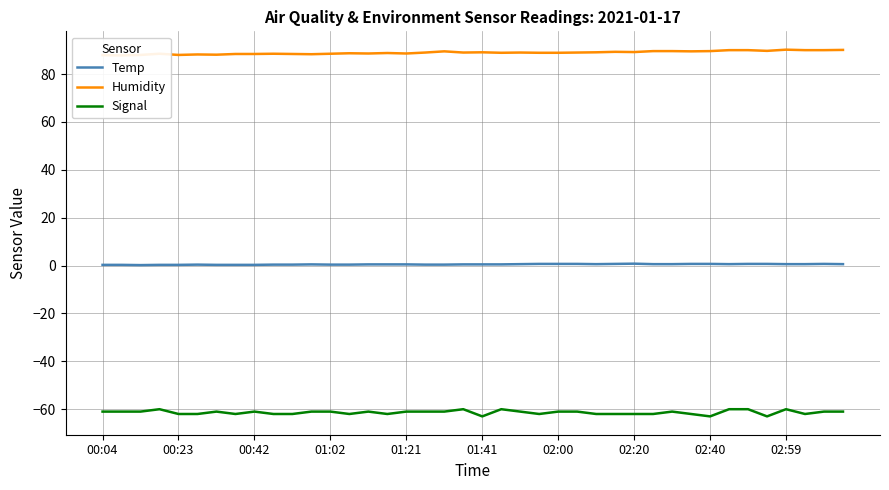

What is the value of the Humidity point at the 35th from the left?

90.0